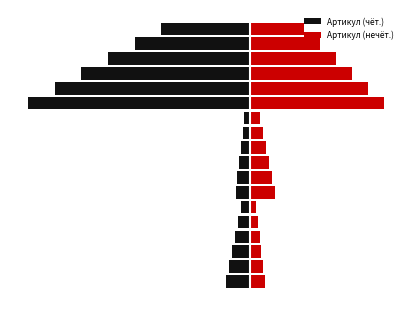

What is the total value across all series at 15?

-2254.3